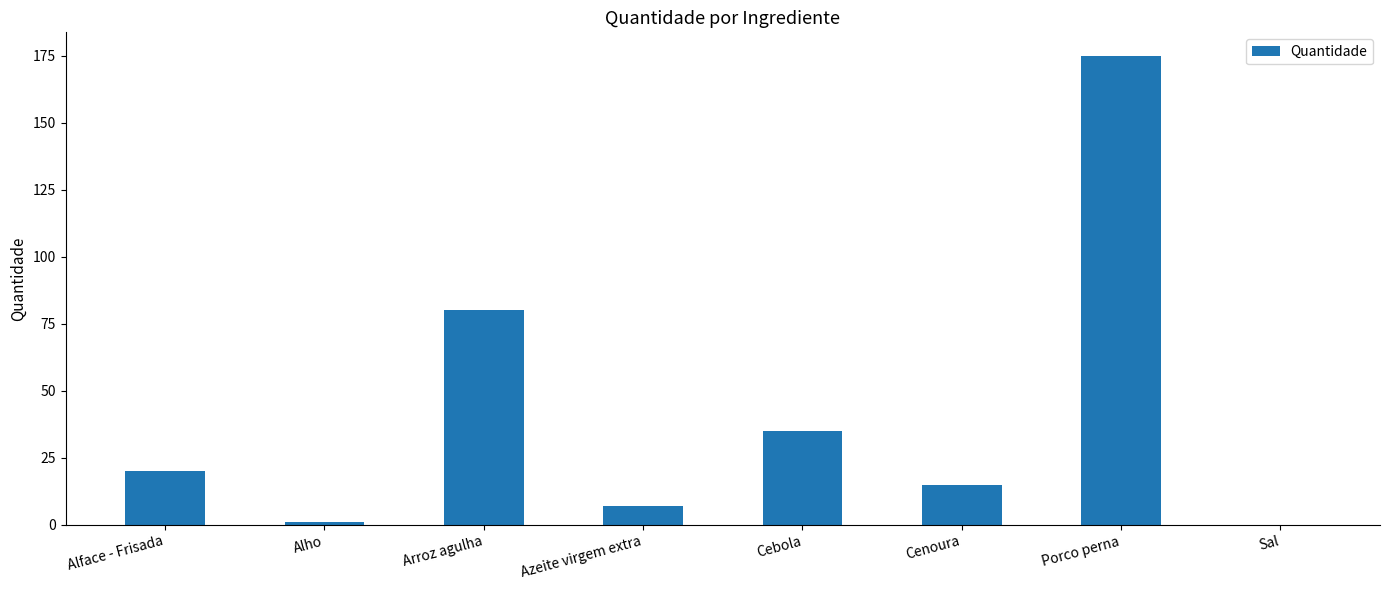

What is the maximum value shown in the chart?

175.0